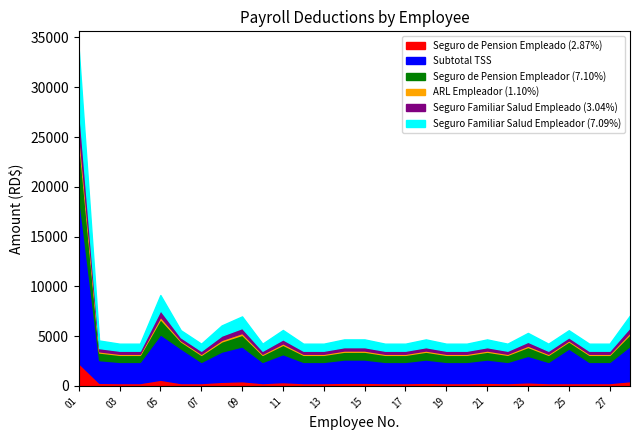

True or false: Seguro Familiar Salud Empleado (3.04%) has more than 1 points higher than both neighbors.

True